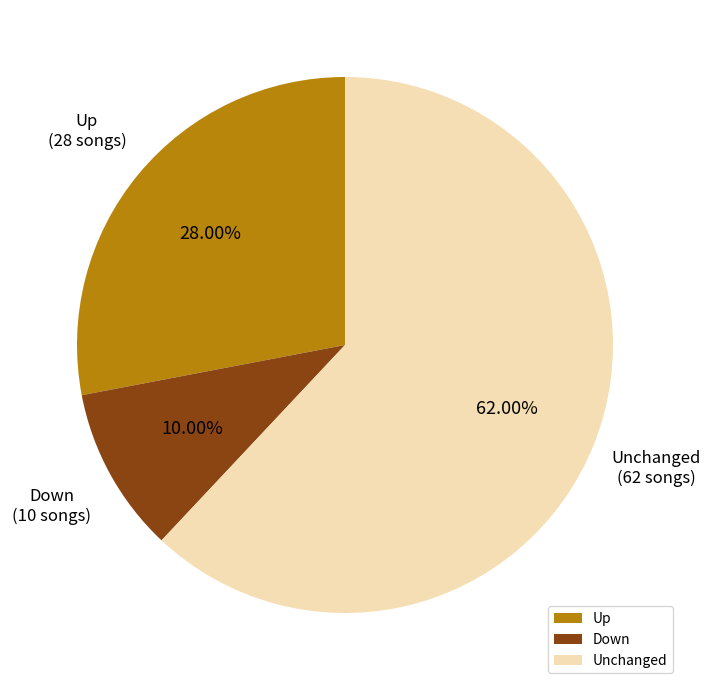

Count the number of slices in the pie.

3